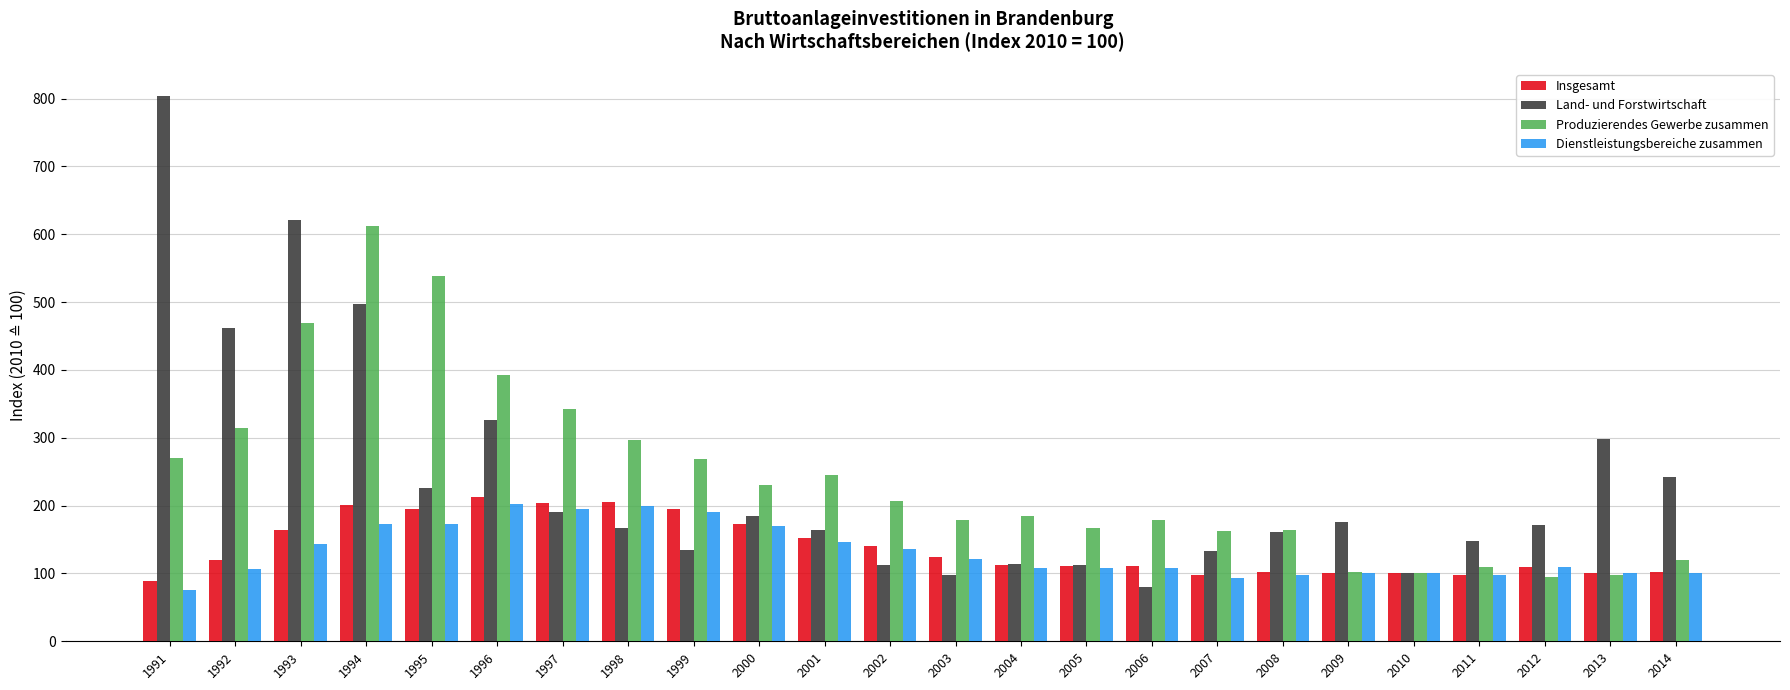

Which series changed the most between 1995 and 2004?

Produzierendes Gewerbe zusammen